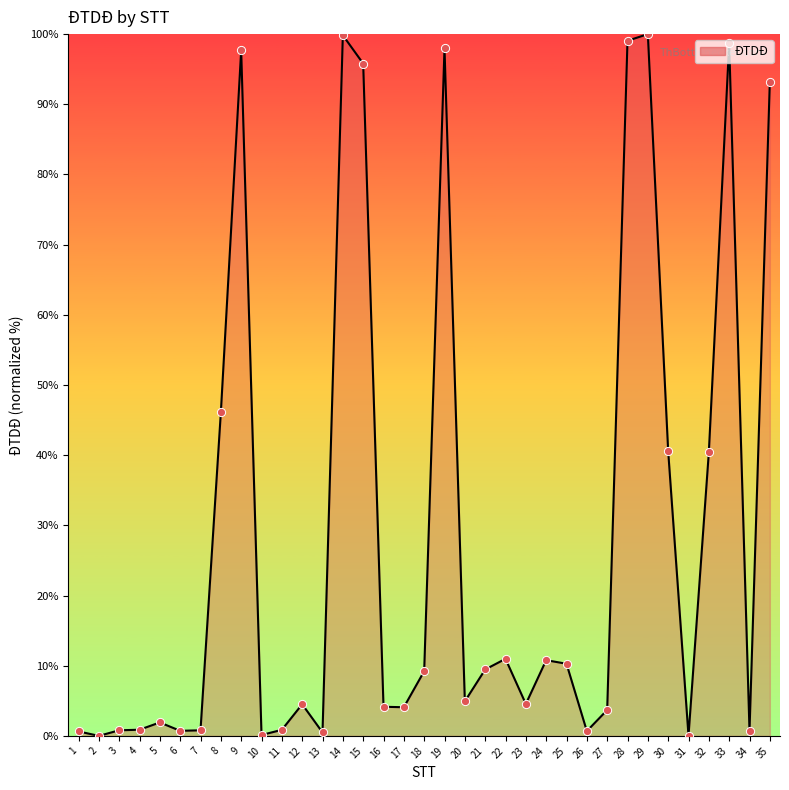

Between 25 and 12, which is larger?

25